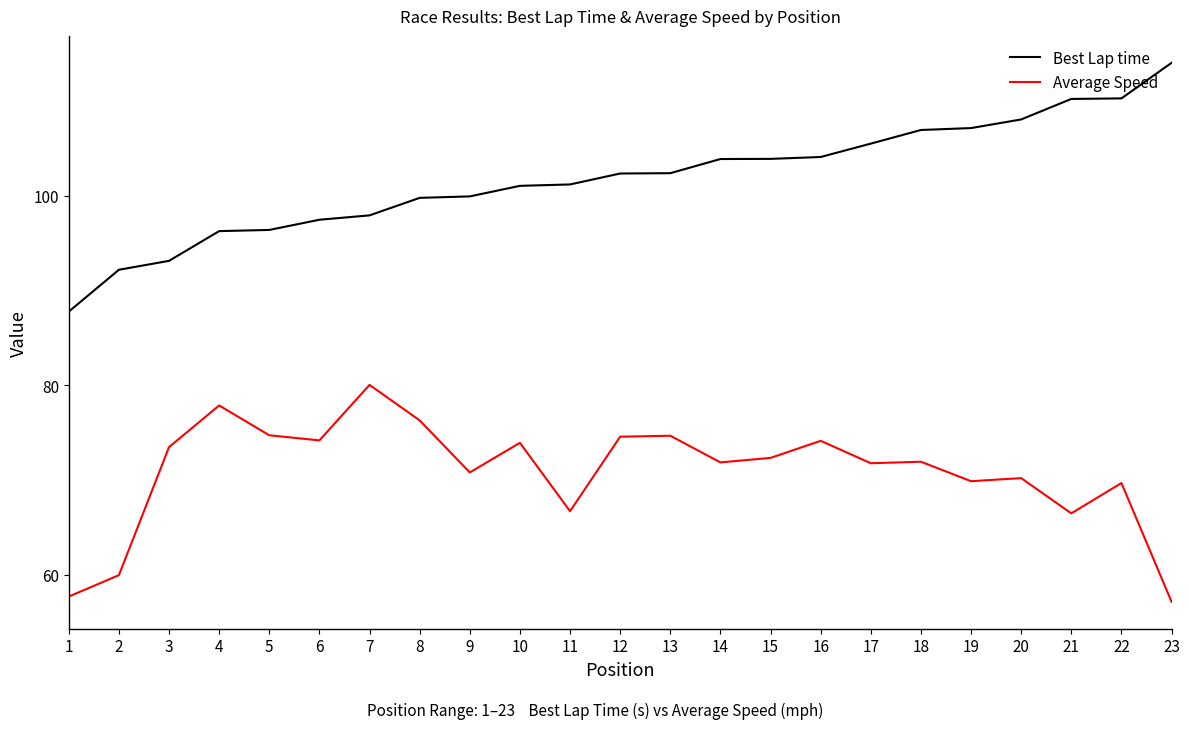

Rank the series by their average value, from highest to lowest.

Best Lap time, Average Speed